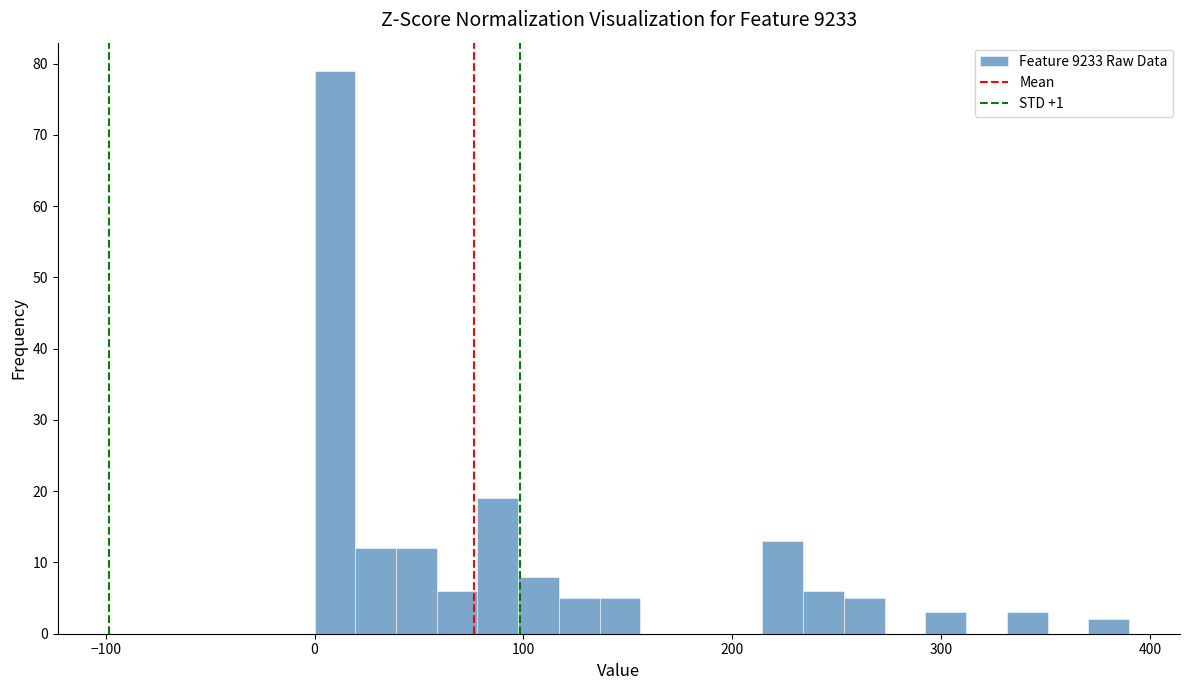

Read against the x-axis, roughly where is the centre of the tallest bar?

10